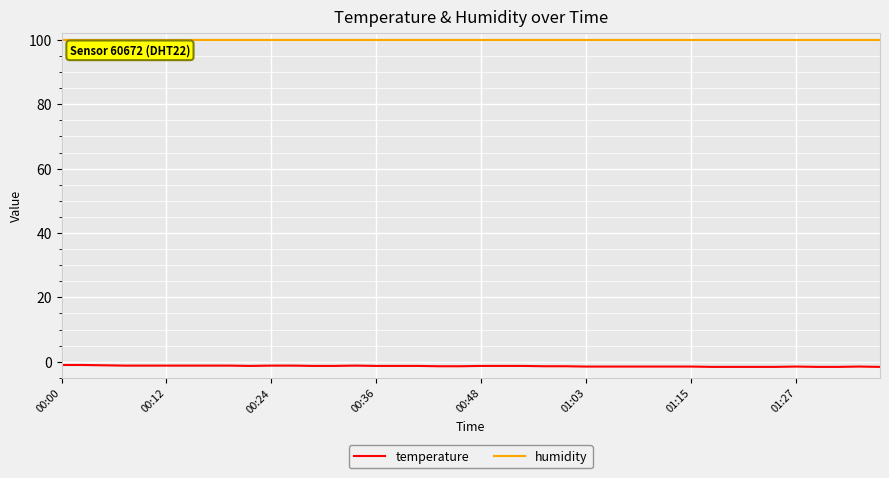

True or false: temperature and humidity intersect in this chart.

False